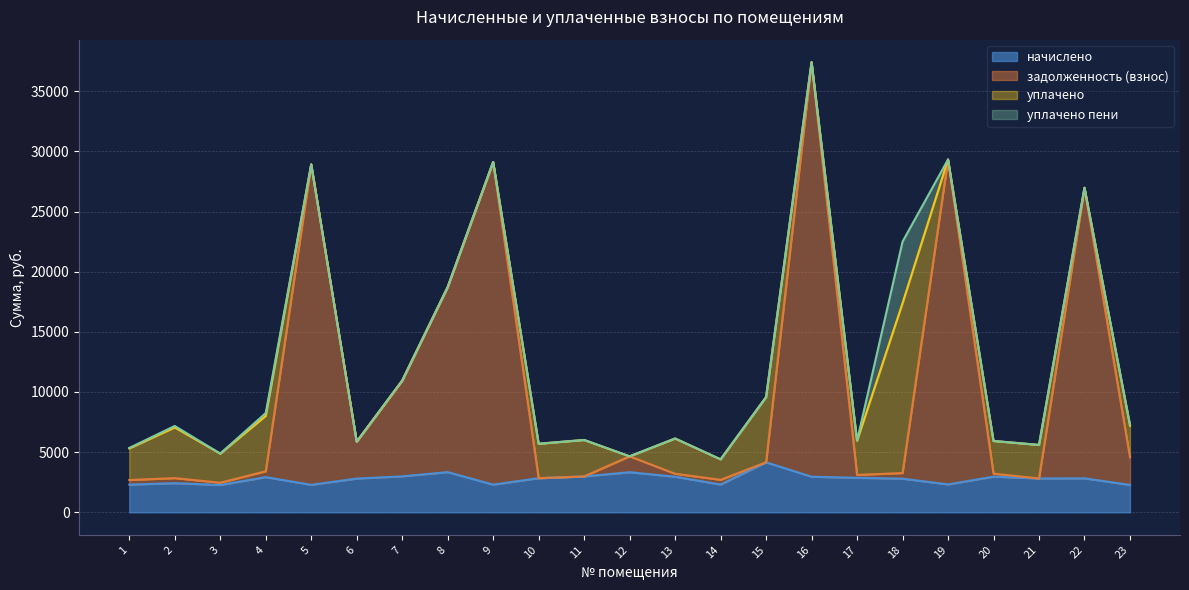

The value of начислено at 14 is 2309.6. True or false?

True